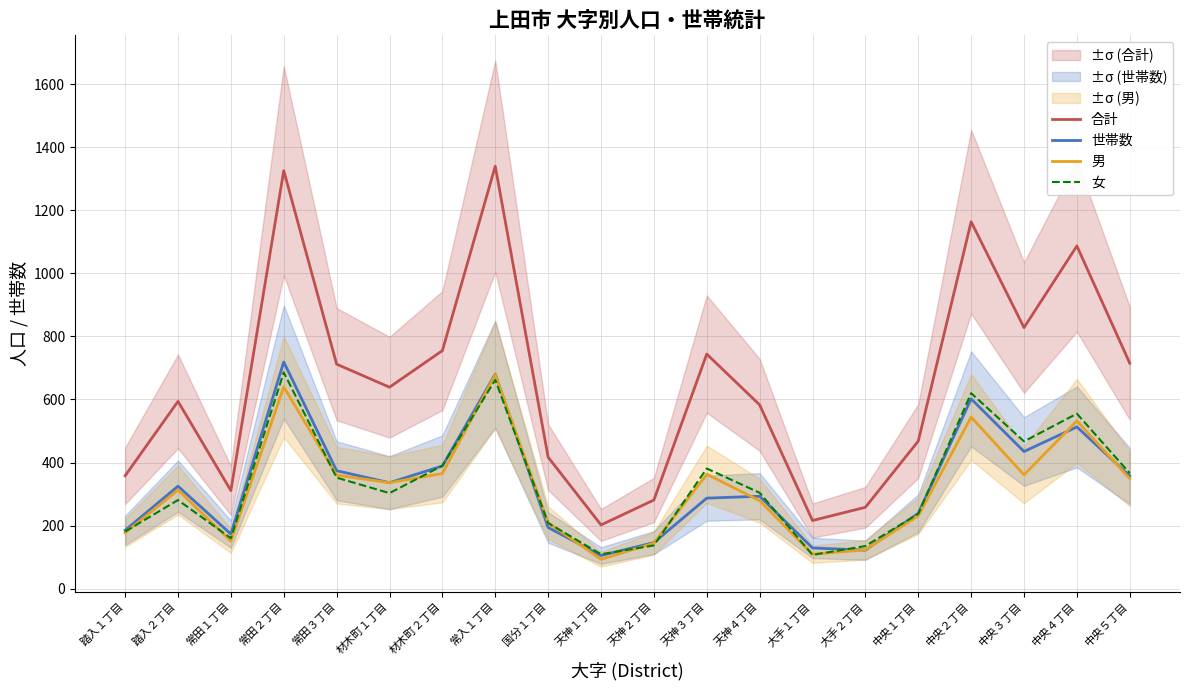

True or false: 男 has a value of 305 at 中央１丁目.

False